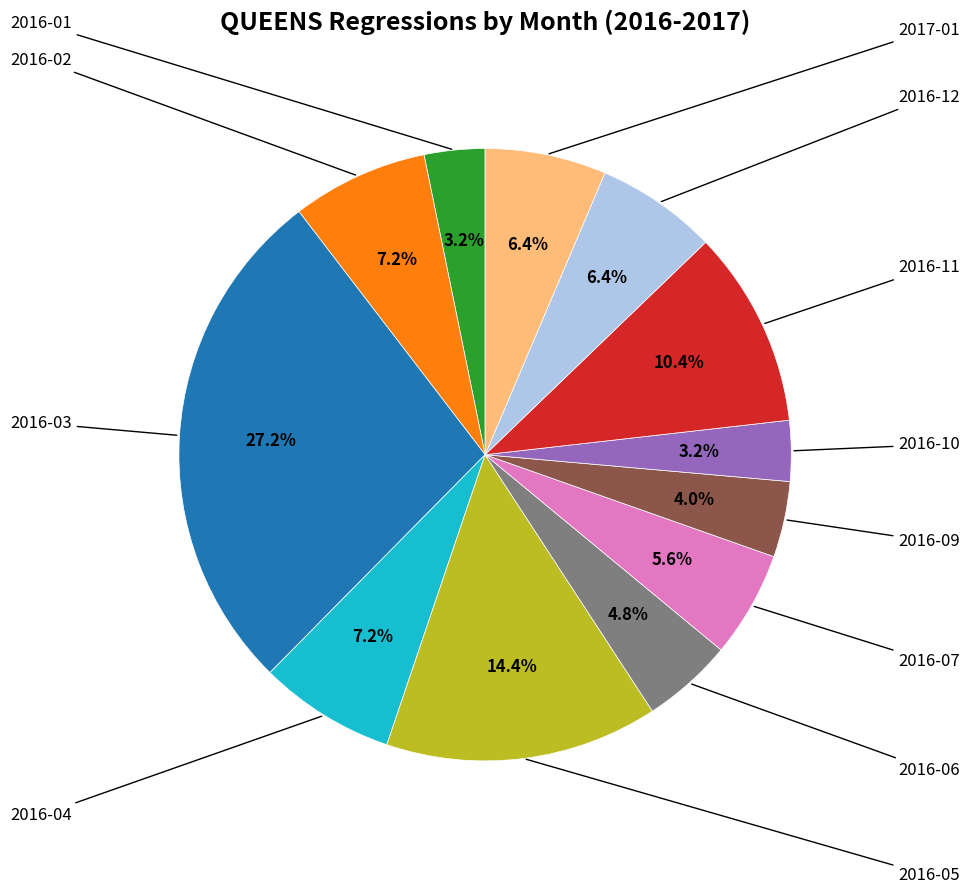

Does any single category account for the majority?

No